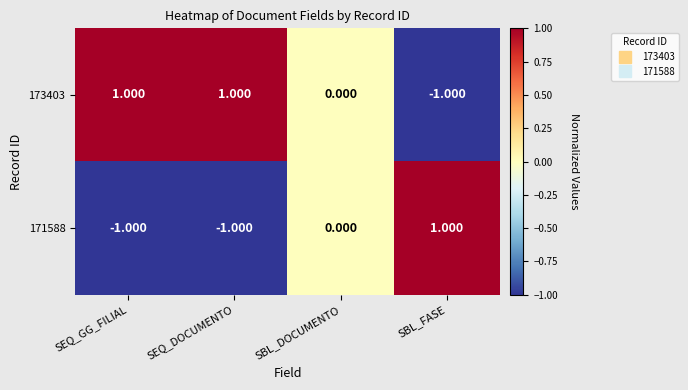

Where is 171588 nearest to the value 0?

SBL_DOCUMENTO